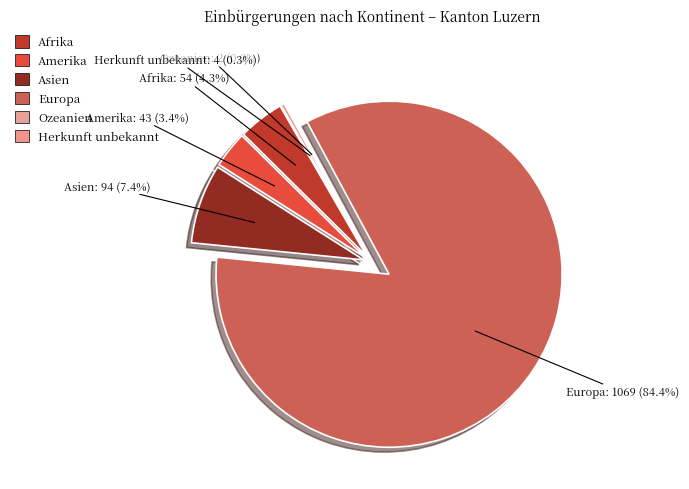

To the nearest percent, what is the difference between the Amerika and Herkunft unbekannt slice percentages?

3%